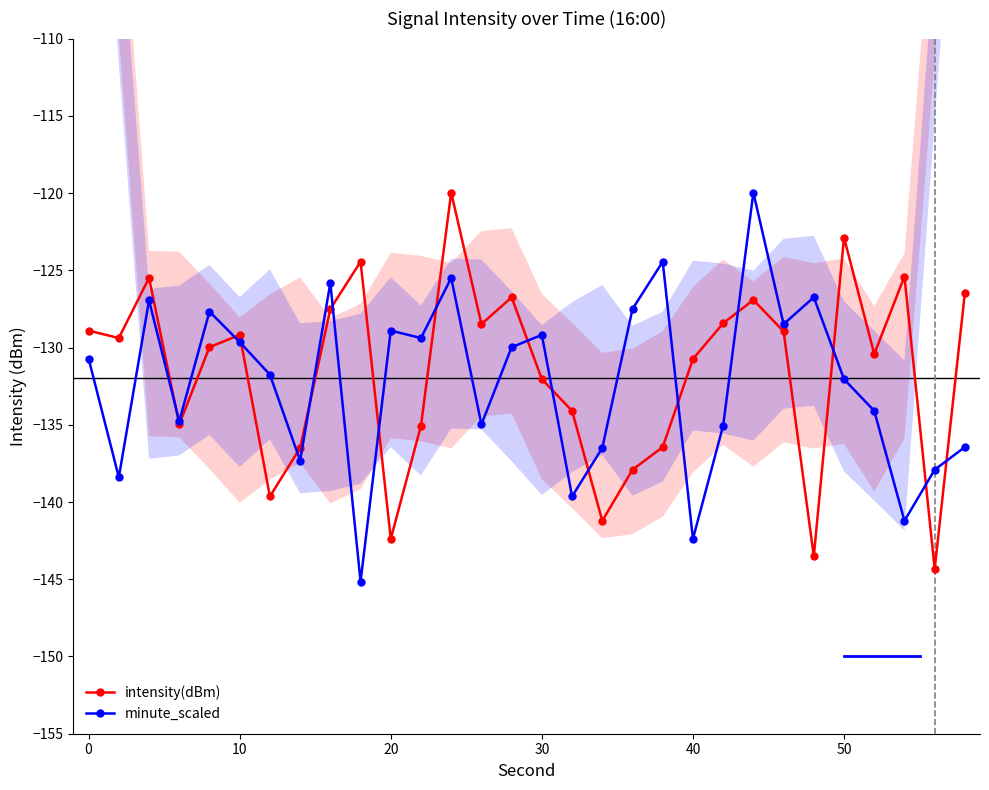

True or false: minute_scaled has a value of -238.8 at 40.

False